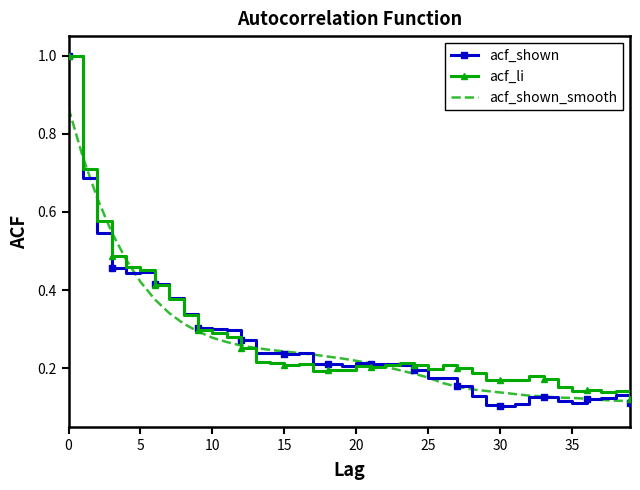

What is the greatest value displayed?

1.0